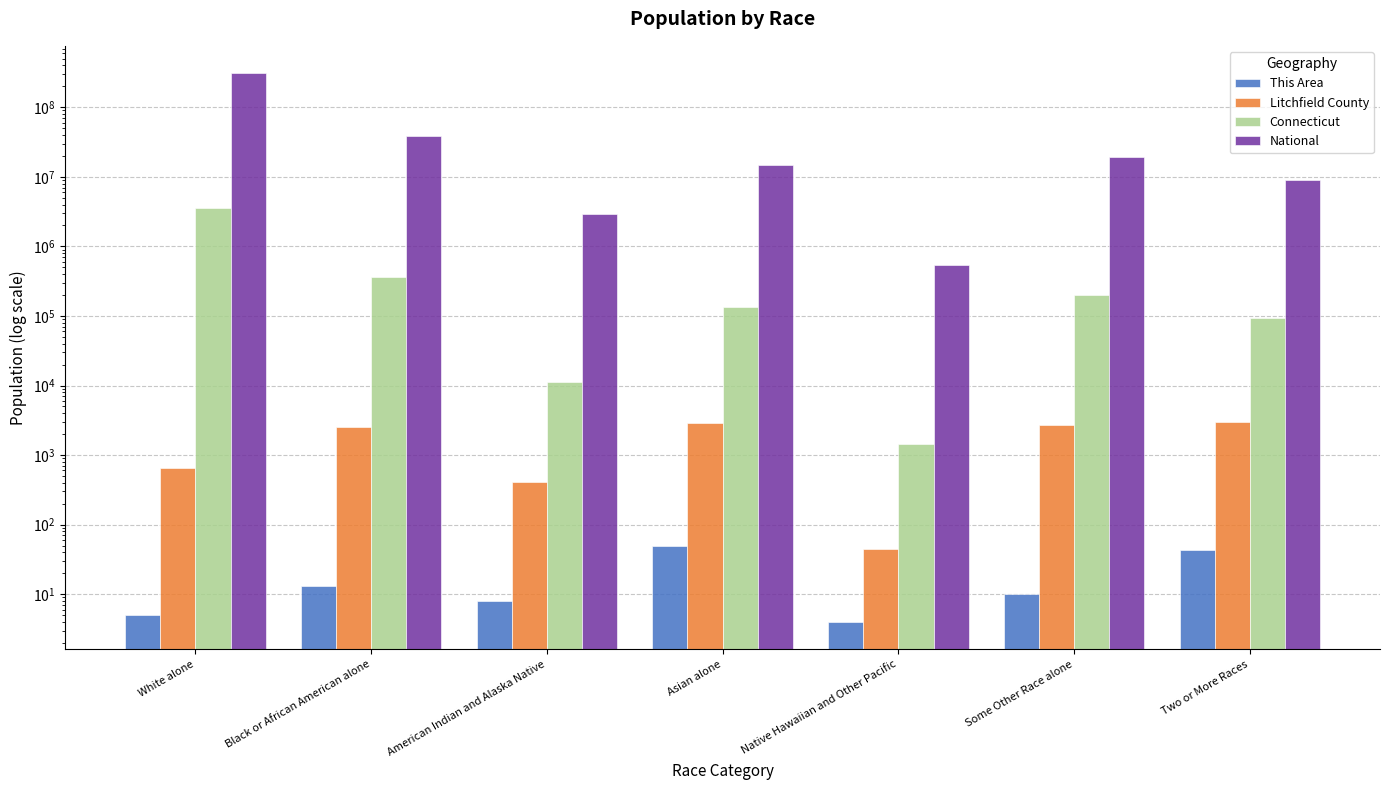

Which category has the highest value in the Connecticut series?

White alone